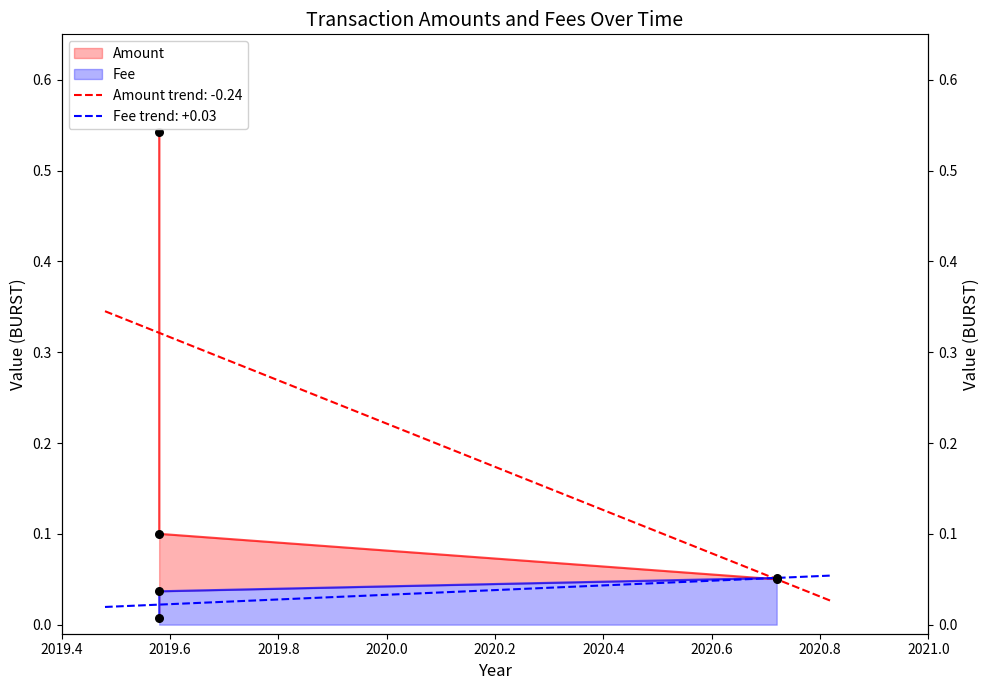

What are all the series names shown in the legend?

Amount, Fee